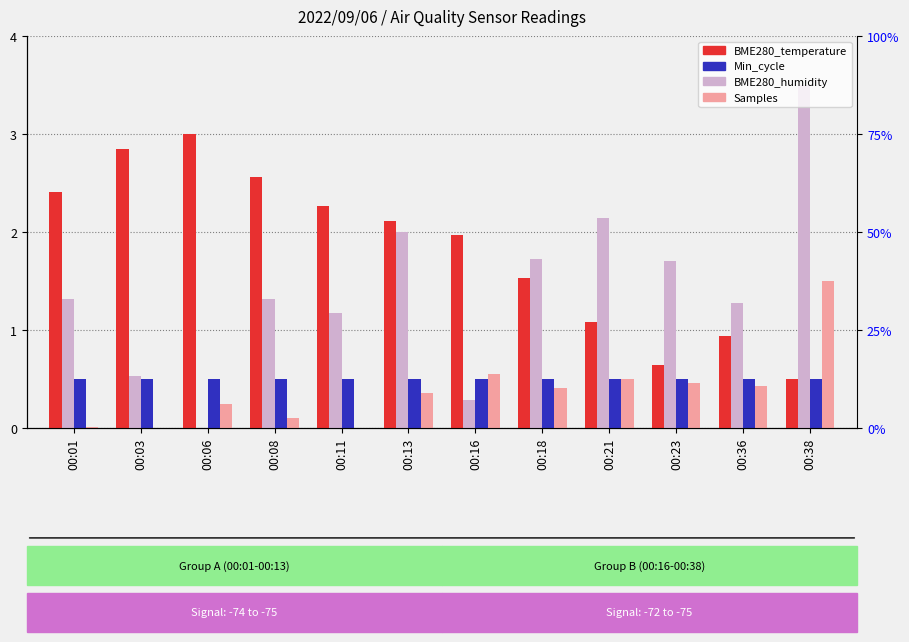

At which category is the sum across all series the highest?

00:38